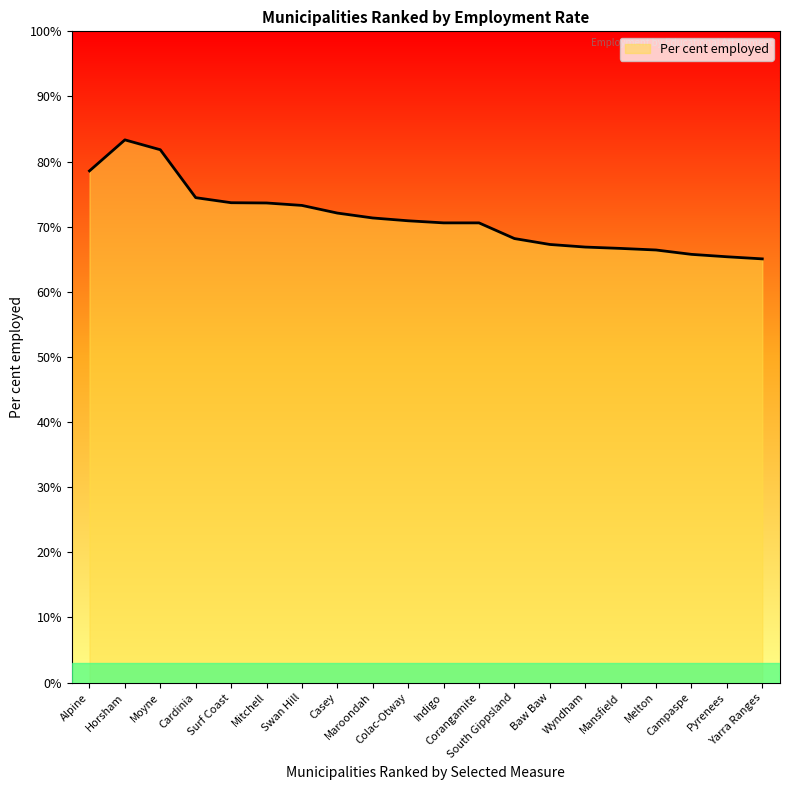

The chart shows a value of 42.0 at Melton. True or false?

False